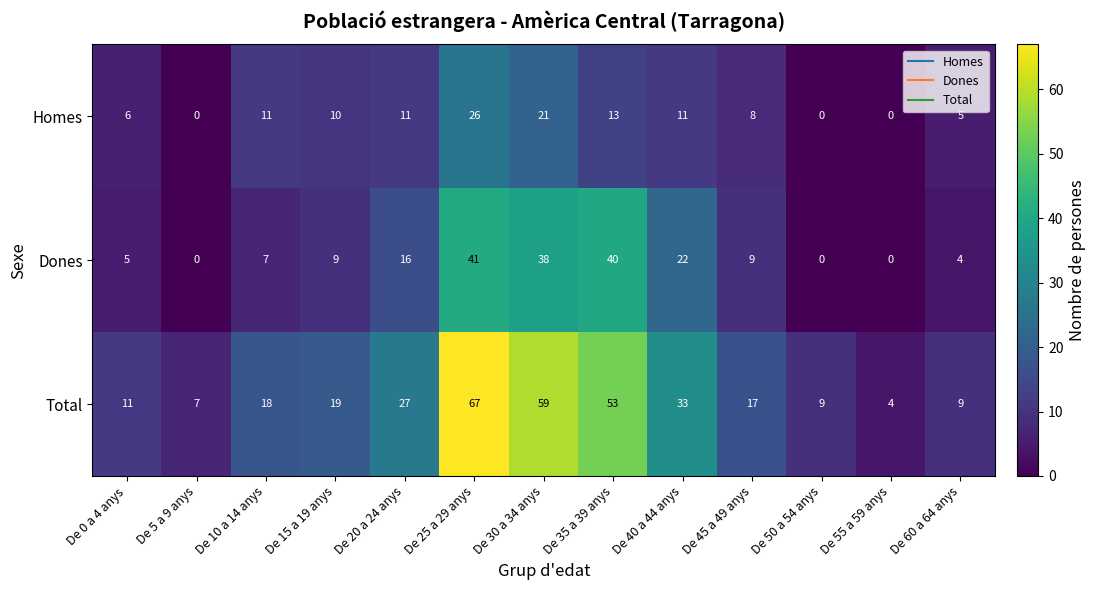

What is the greatest value displayed?

67